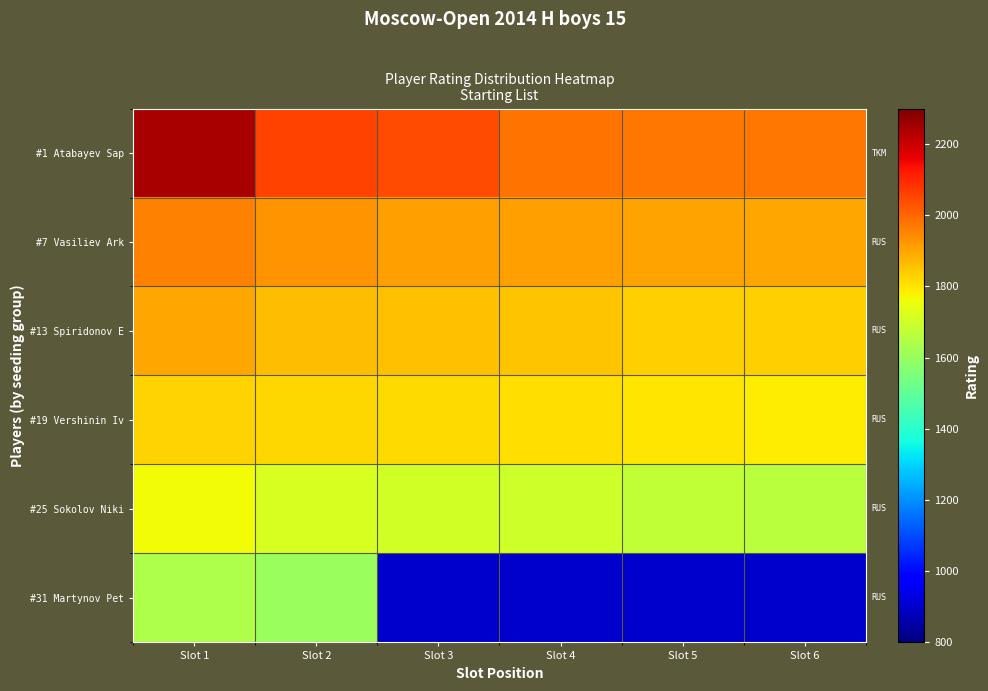

Between Slot 6 and Slot 3, which is larger?

Slot 3